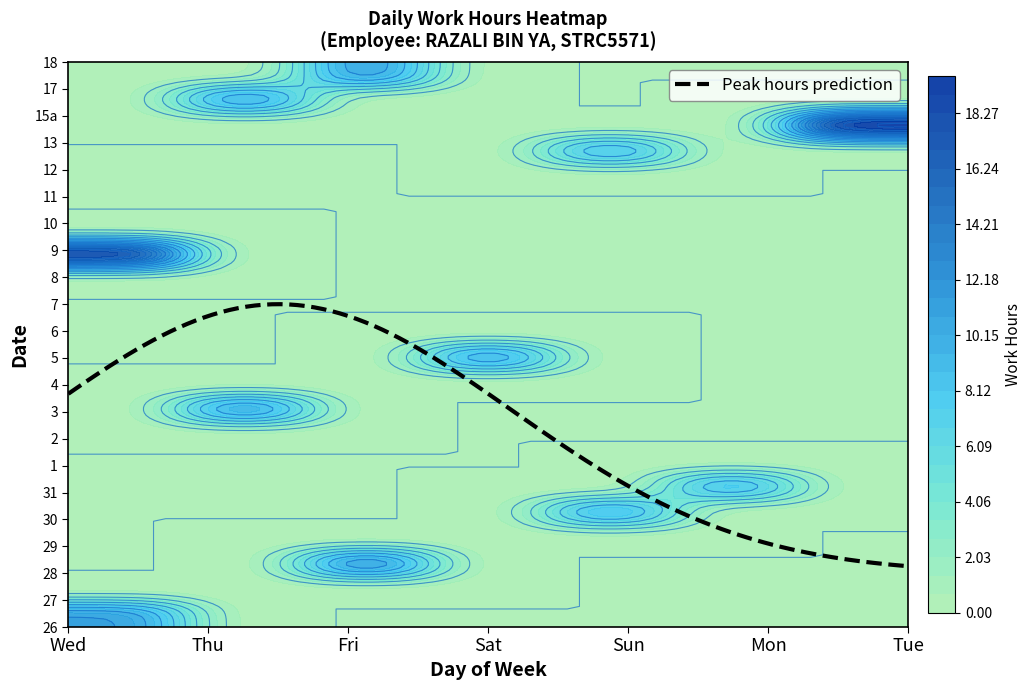

What is the maximum value for 30?

9.7